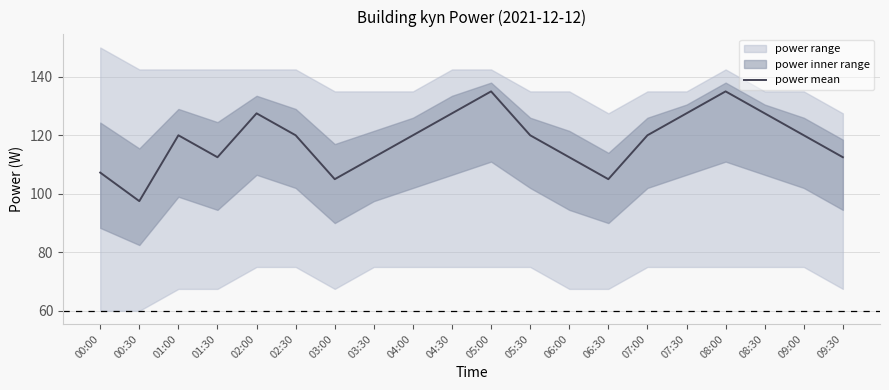

Between 06:00 and 09:30, which is larger?

06:00